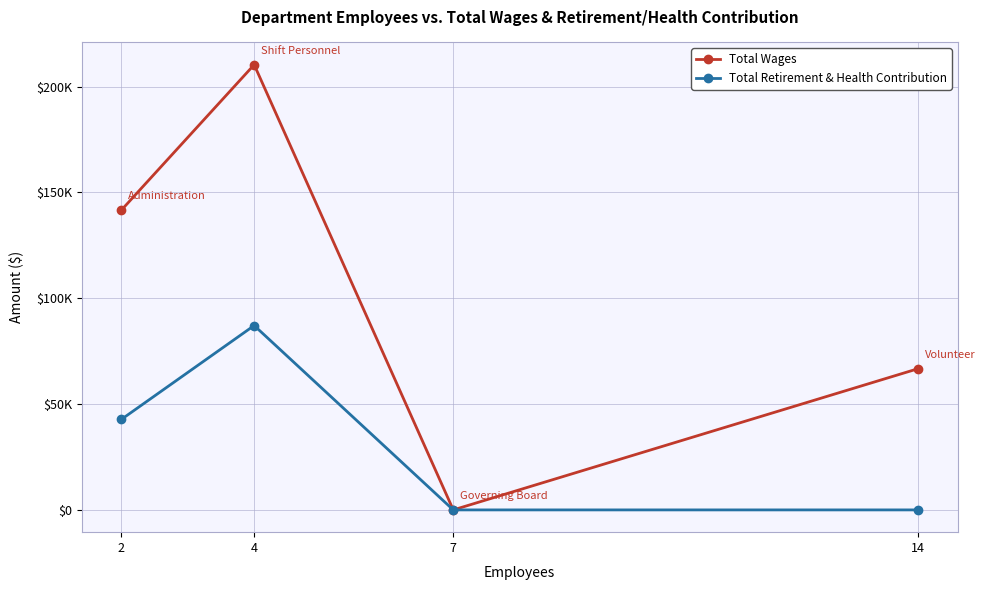

The value of Total Retirement & Health Contribution at 7 is 0. True or false?

True